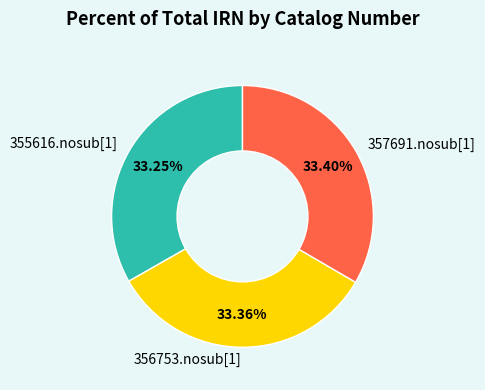

Does 356753.nosub[1] represent more than half of the total?

No